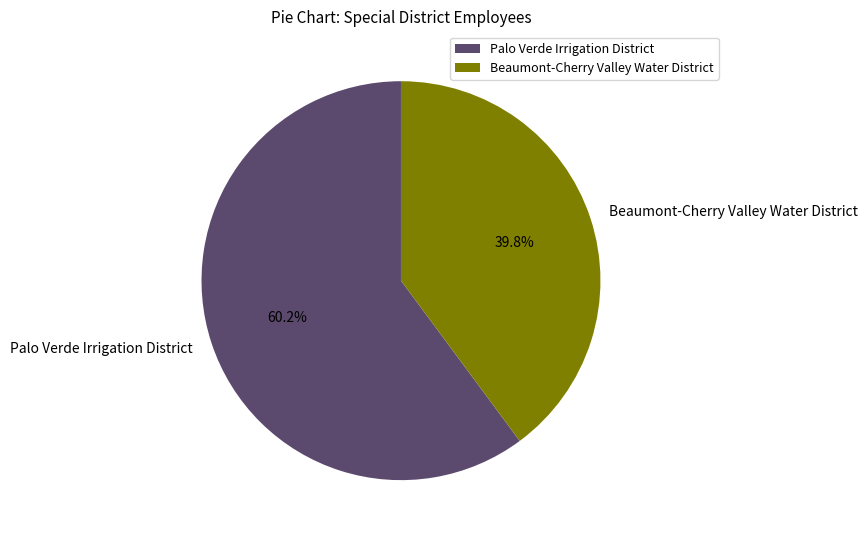

Which slice is the smallest?

Beaumont-Cherry Valley Water District